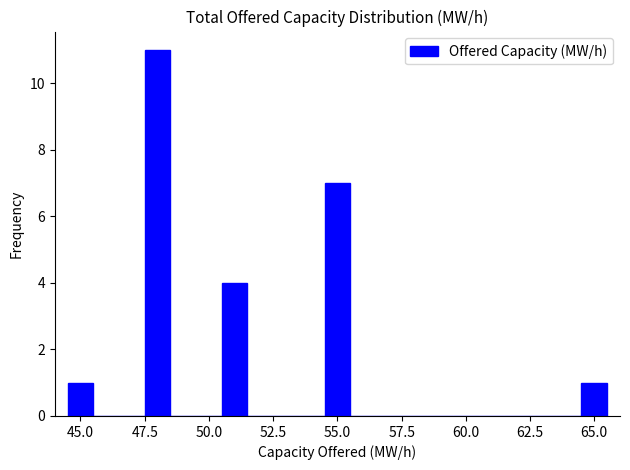

Read against the x-axis, roughly where is the centre of the tallest bar?

48.0